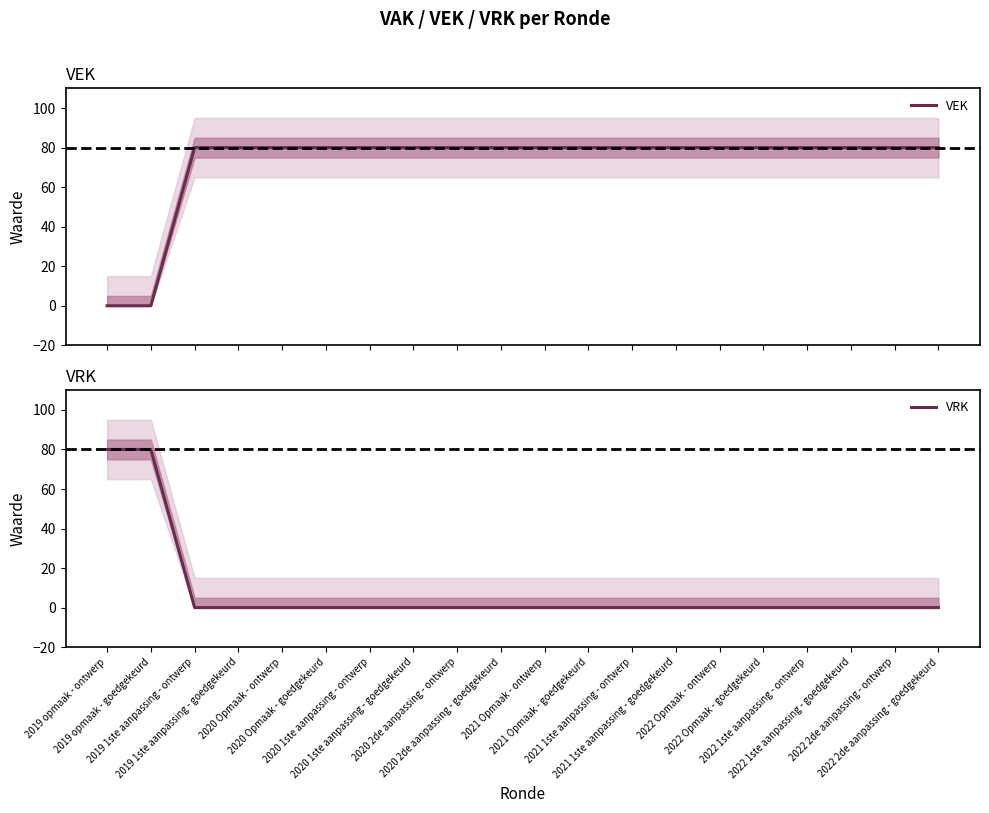

True or false: VRK has a value of 0 at 2020 Opmaak - ontwerp.

True